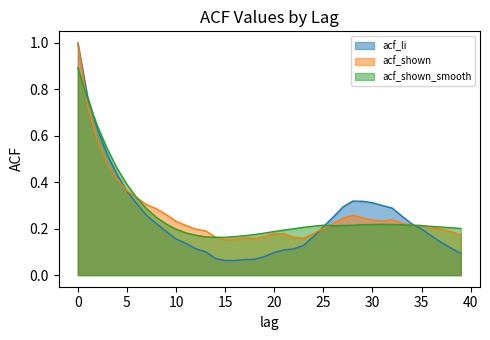

Which has a higher value, 23 or 22?

23